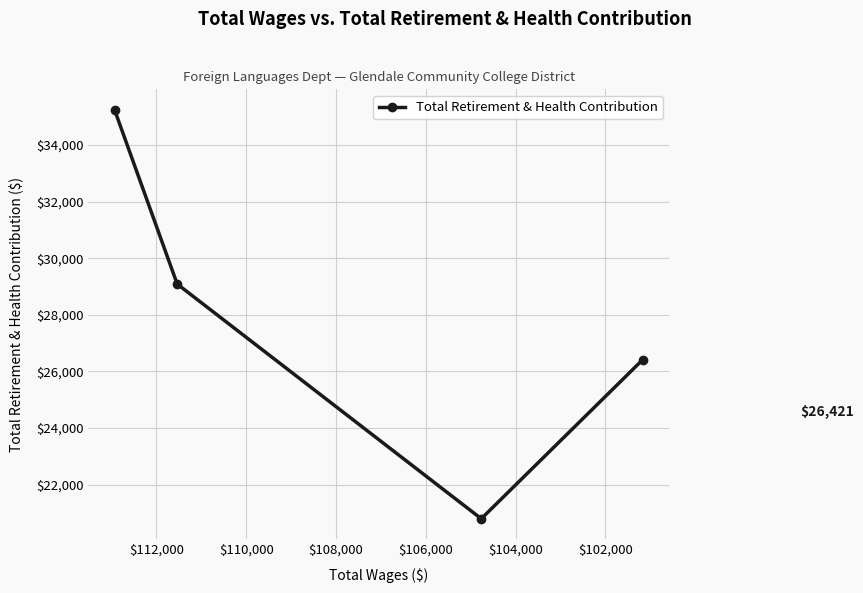

Which label corresponds to the smallest value in the chart?

$104,000